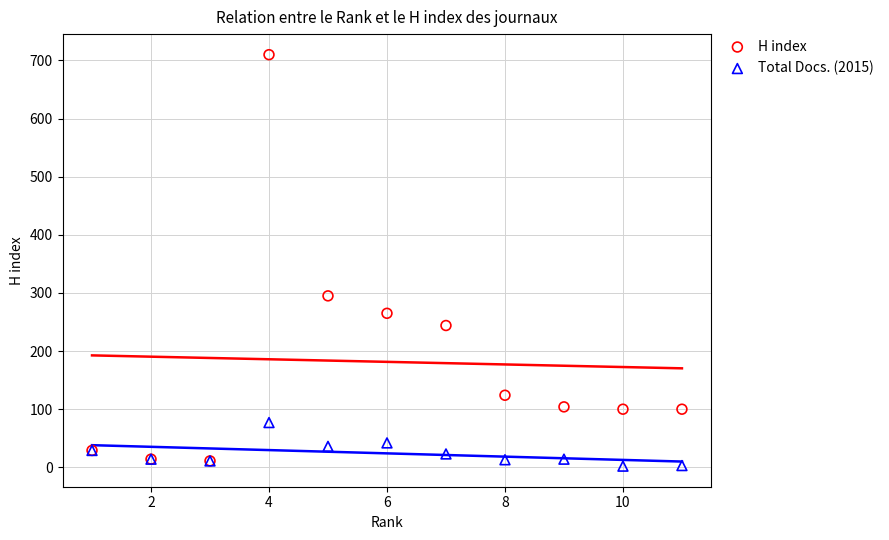

Across all series, what Y value is closest to 356?

295